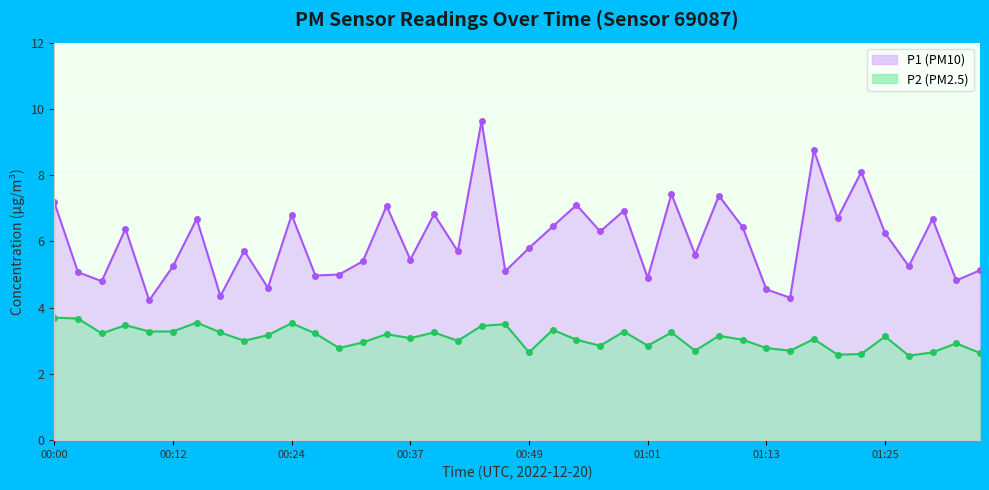

Is the value of P2 at 00:46 greater than the value of P1 at 00:51?

No